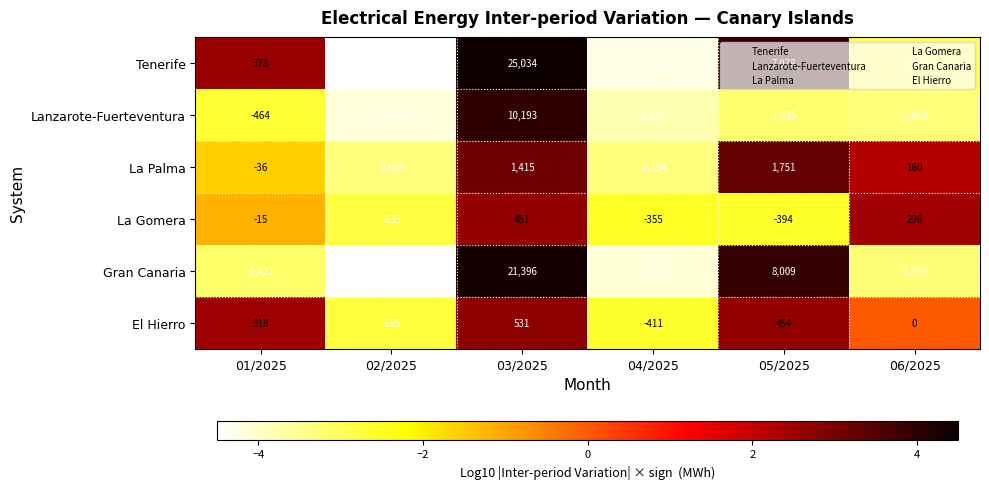

What is the average value of the Gran Canaria series?

-2726